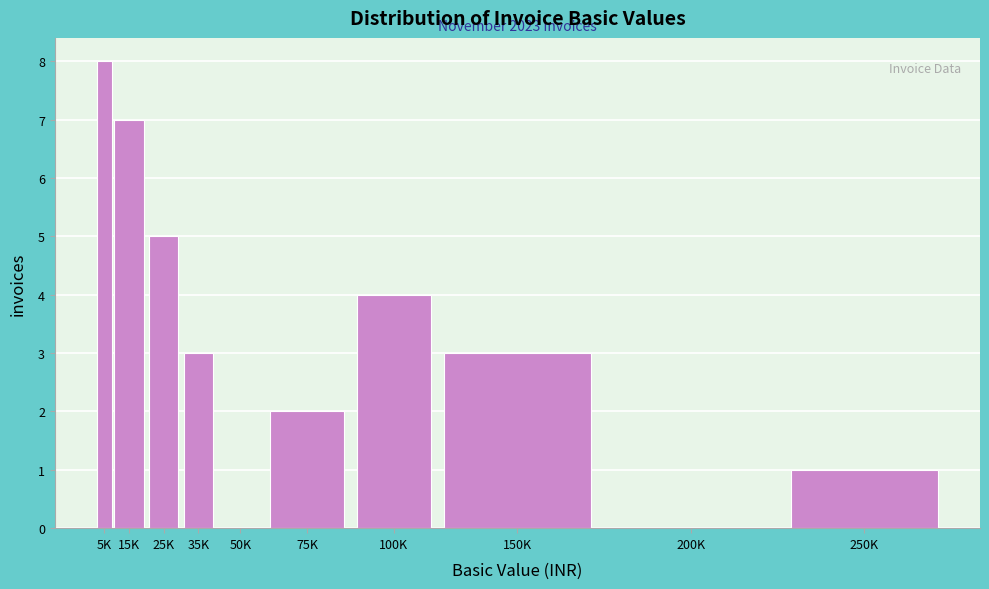

Reading left to right, transcribe all the data shown in this chart.

5K=8	15K=7	25K=5	35K=3	50K=0	75K=2	100K=4	150K=3	200K=0	250K=1